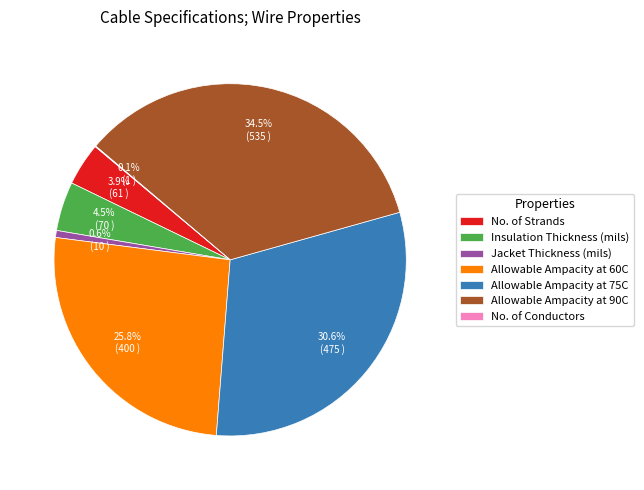

What is the largest slice in the pie chart?

Allowable Ampacity at 90C